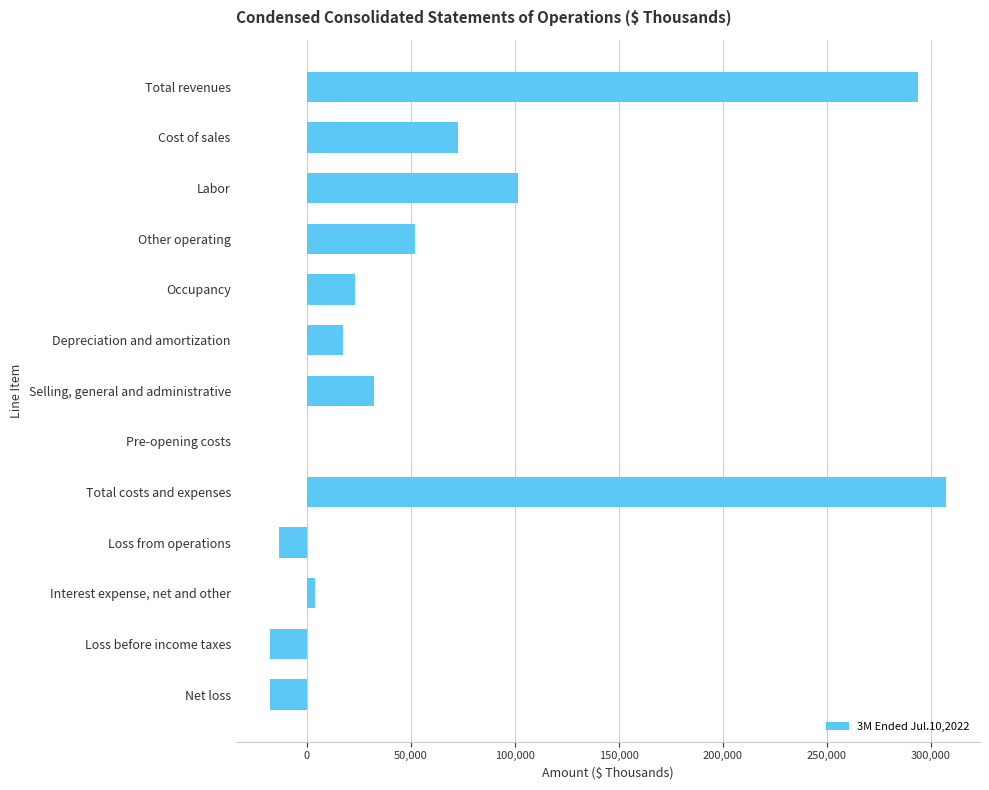

True or false: the data shows 49593 at Selling, general and administrative.

False